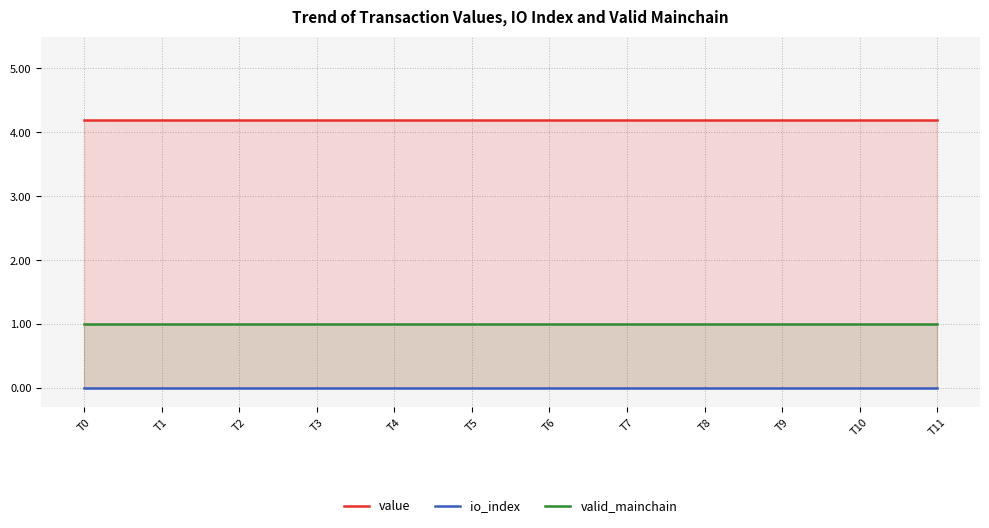

Which series changed the most between T4 and T10?

value